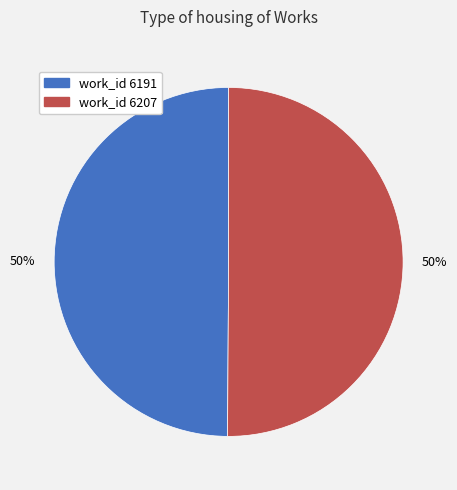

To the nearest percent, what is the average slice percentage?

50%